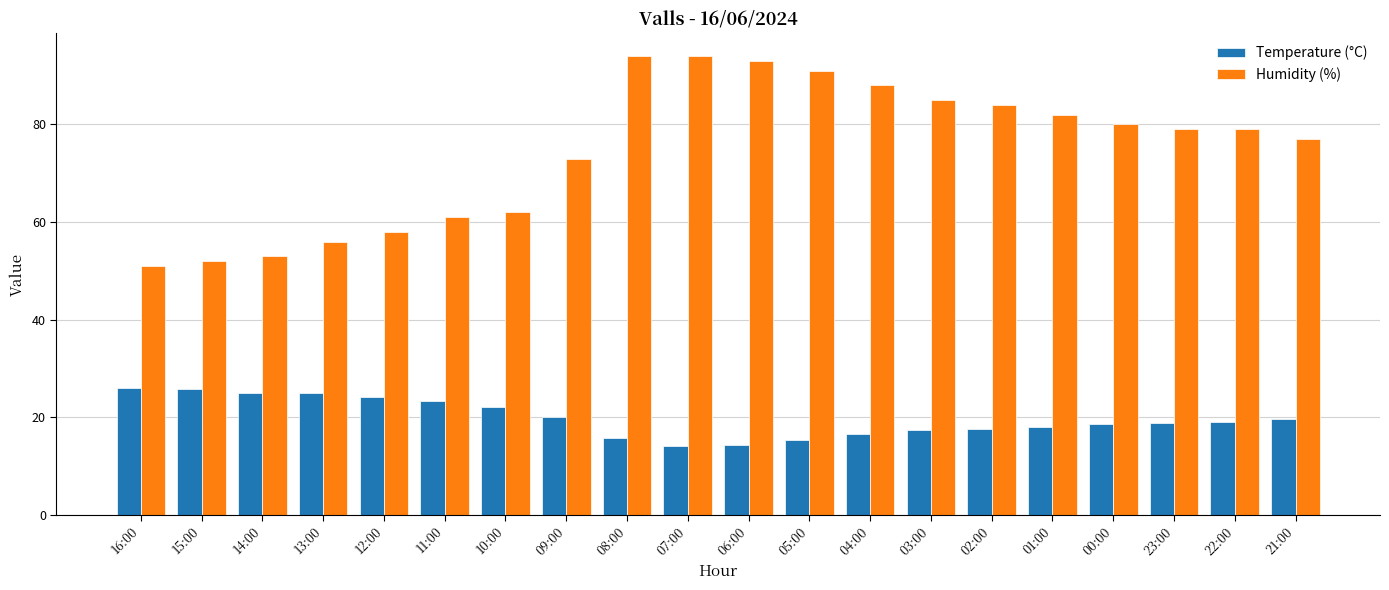

What position from the right is 08:00?

12